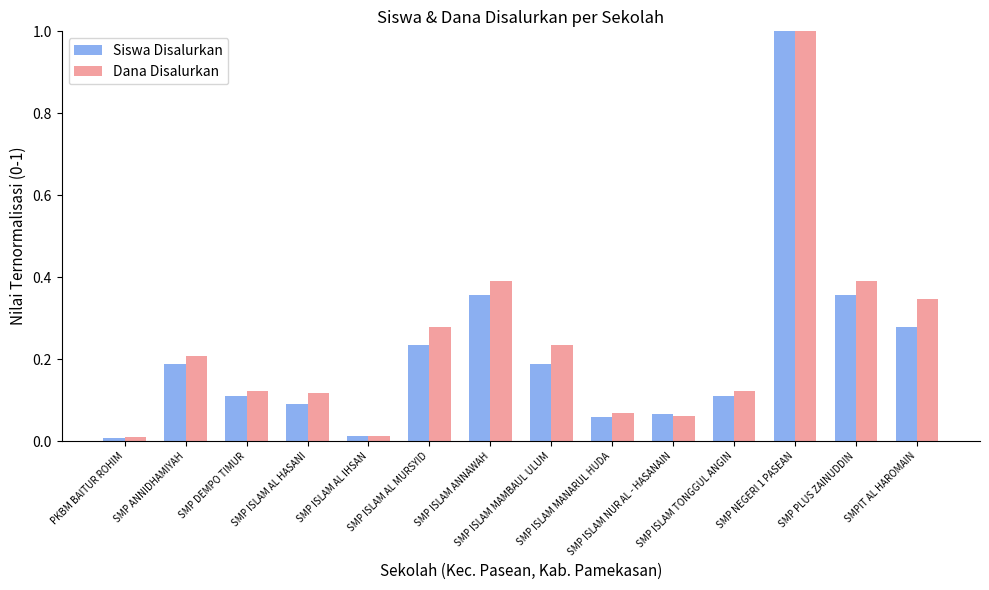

What is the difference between the maximum and minimum values in the Siswa Disalurkan series?

1.0